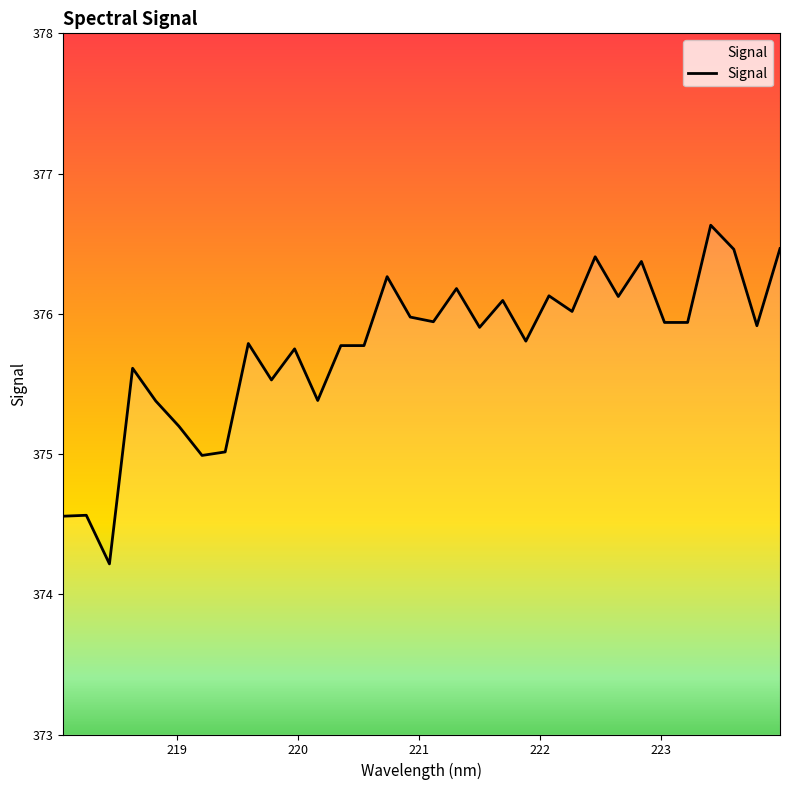

What is the difference between the maximum and minimum values?

2.4